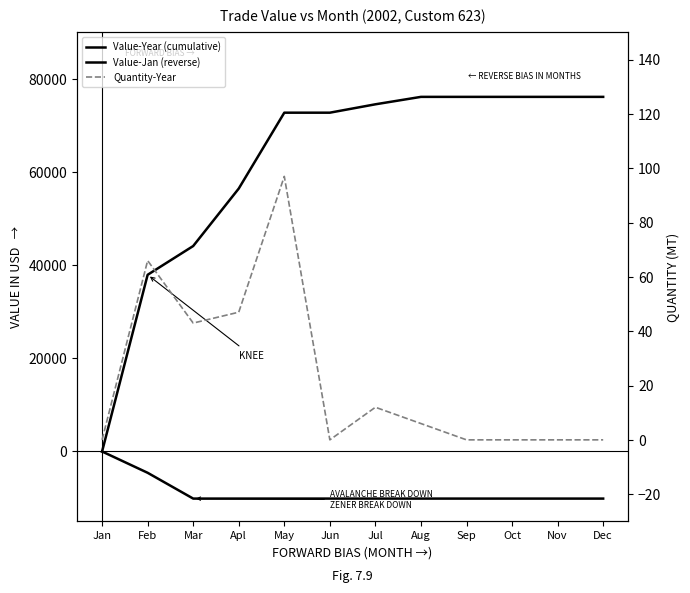

Reading left to right, list all the values displayed in this chart.

Value-Year (cumulative): 0	37950	44128	56471	72767	72767	74568	76164	76164	76164	76164	76164
Value-Jan (reverse): 0	-4574	-10115	-10115	-10115	-10115	-10115	-10115	-10115	-10115	-10115	-10115
Quantity-Year: 0	66	43	47	97	0	12	6	0	0	0	0